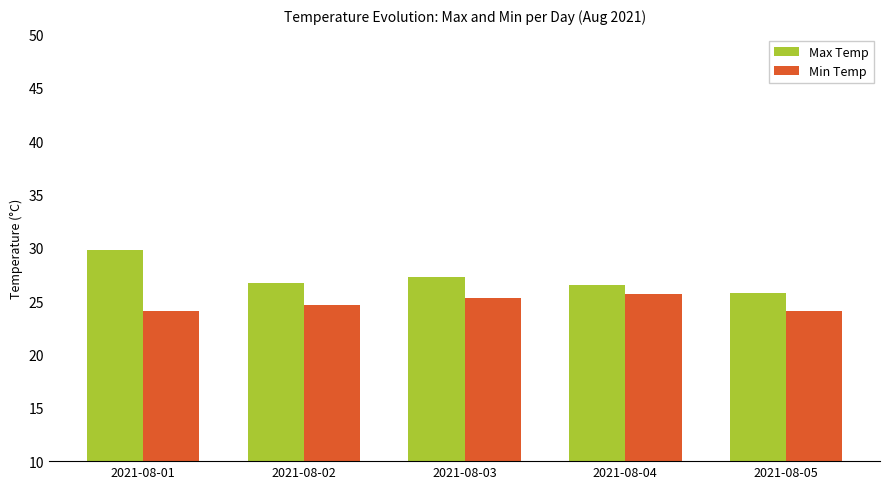

How many bars are there in each group?

2